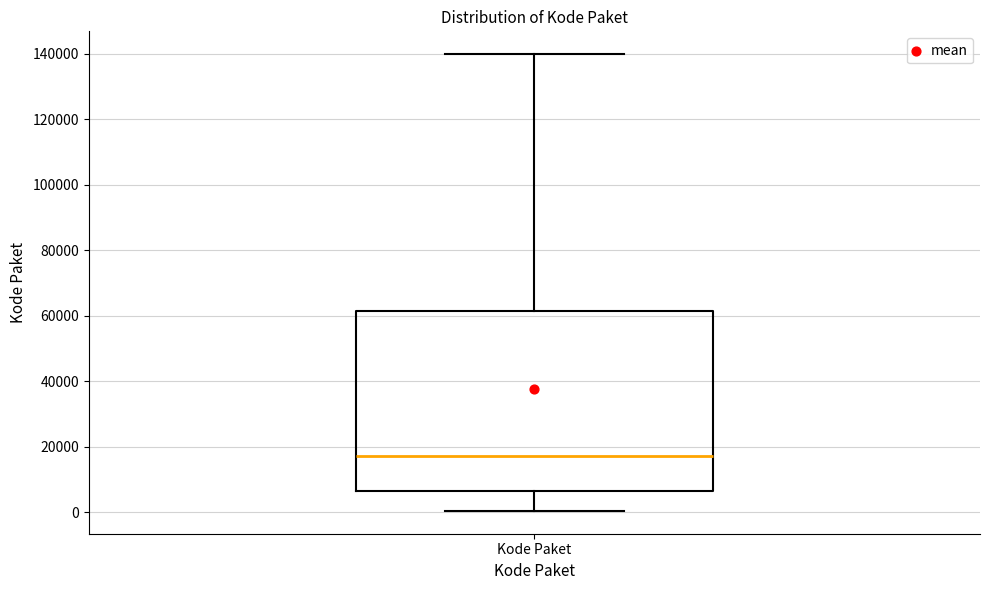

Transcribe this box plot: give where the median line is, the range the box spans, and where the two whiskers end, as read against the y-axis. The values are not printed on the chart, so give them approximately, as read against the axis.

median 18000, box 6000 to 62000, whiskers 0 to 140000